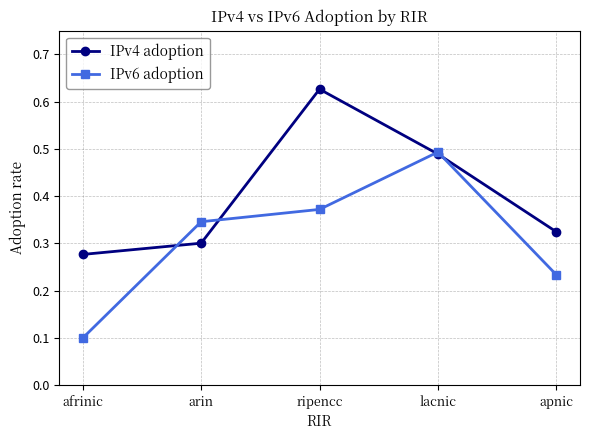

The value of IPv4 adoption at lacnic is 0.5. True or false?

True